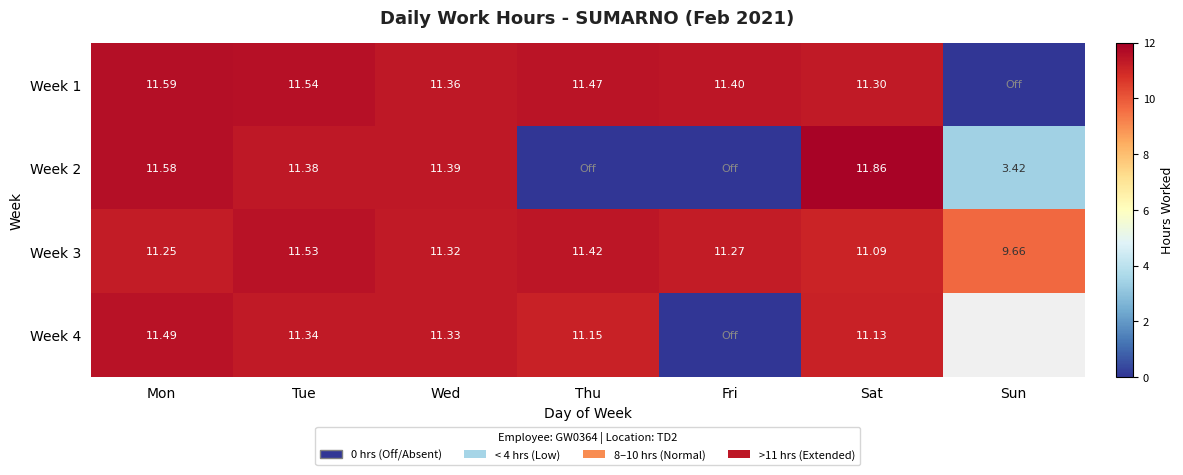

What is the total value across all series at Thu?

34.0